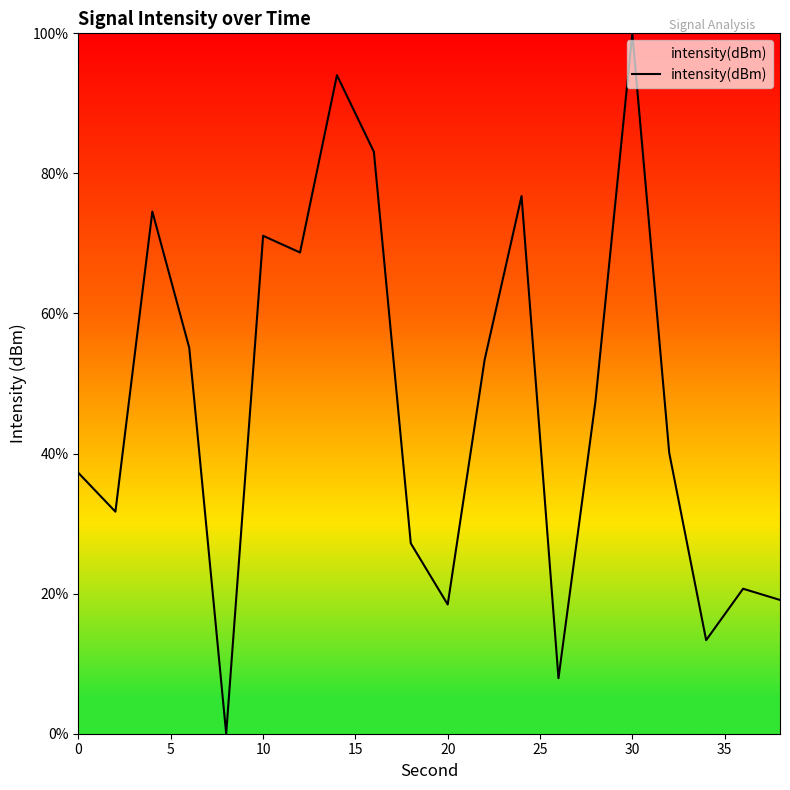

What is the maximum value shown in the chart?

100.0